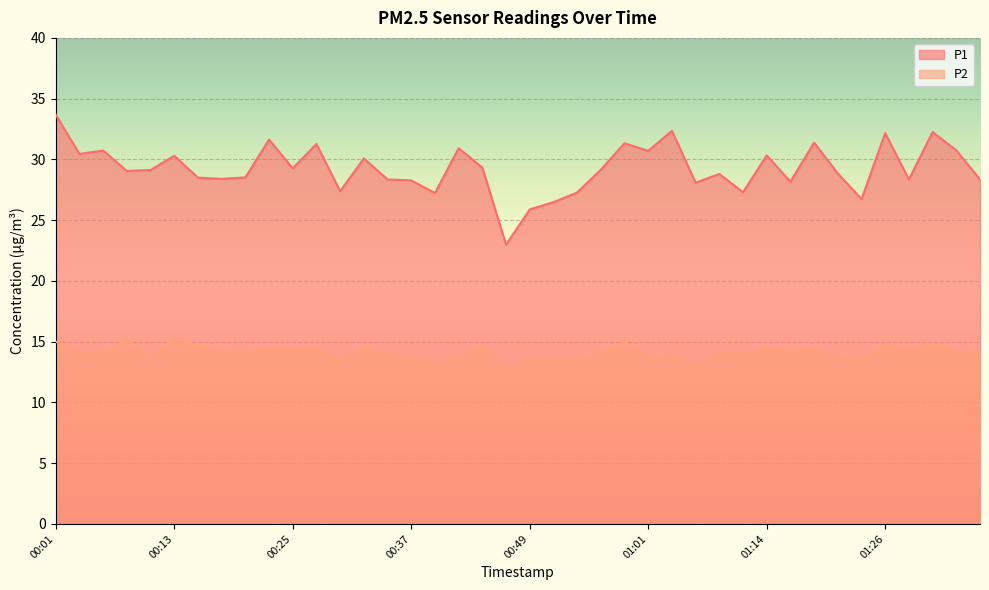

What position from the left is 00:01?

1